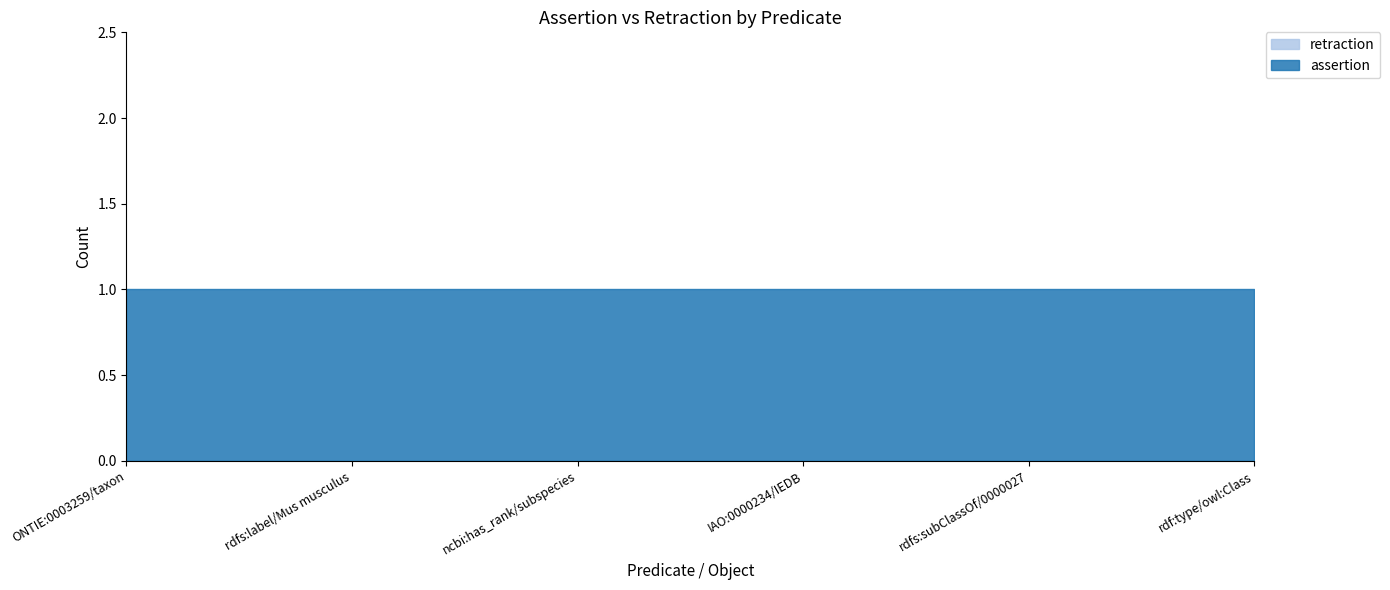

The value of assertion at rdfs:subClassOf/0000027 is 1. True or false?

True